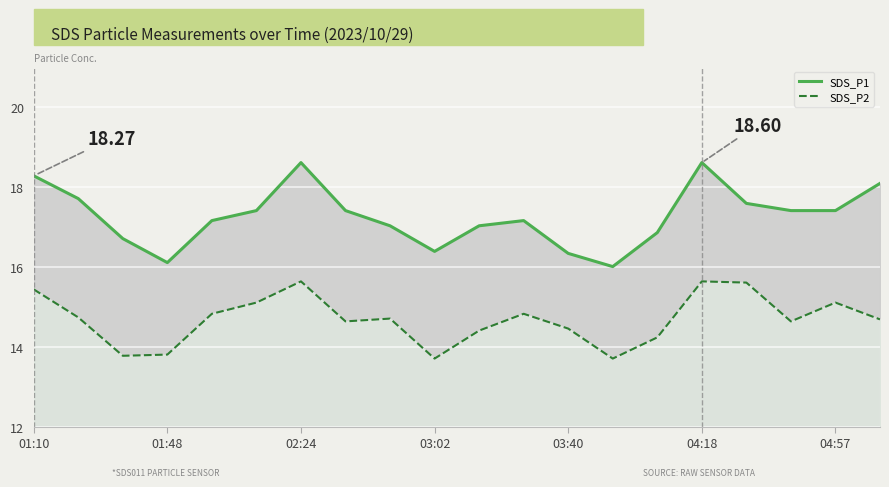

True or false: SDS_P2 has a value of 6.5 at 02:24.

False